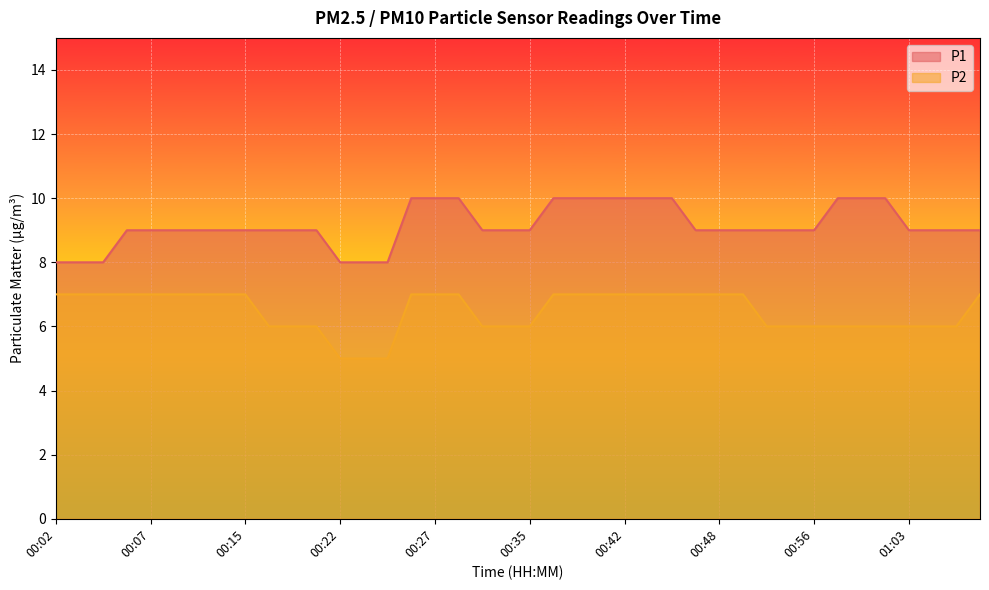

Count the P2 values in the range 6 to 7.

37